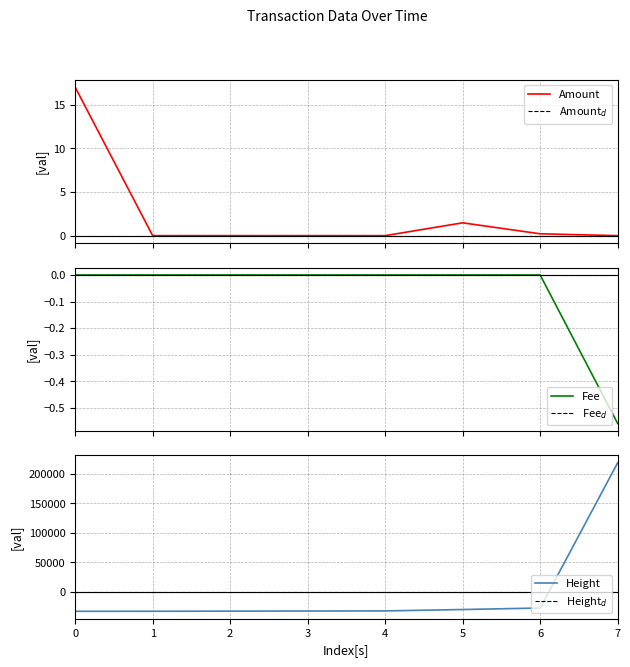

True or false: Amount$_d$ has a value of 0.0 at 7.

True